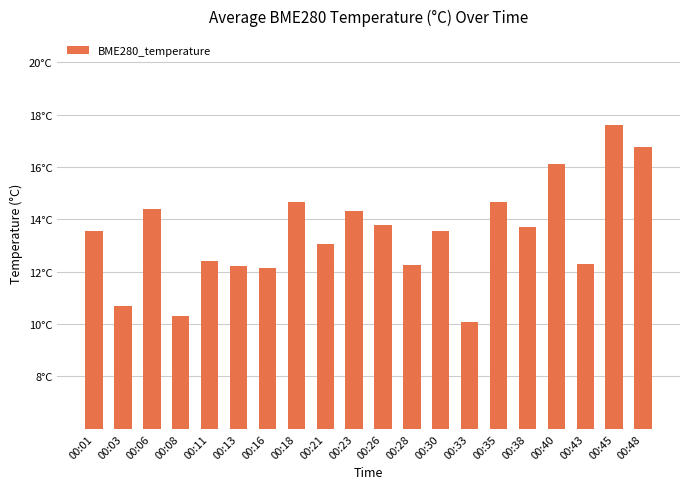

Which category has the highest value across all series?

00:45